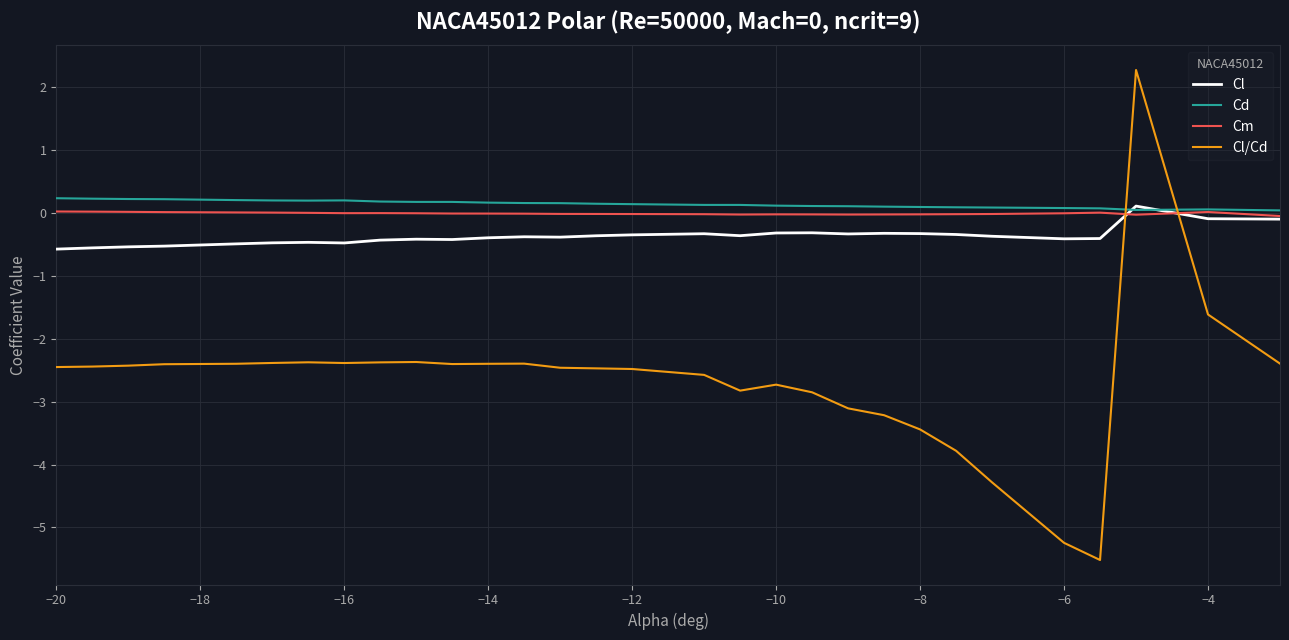

Which series has the largest range (max minus min)?

Cl/Cd